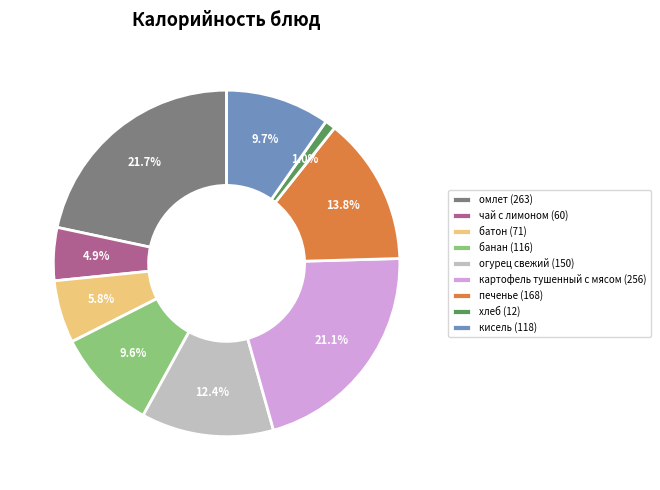

Which category has the biggest portion of the pie?

омлет